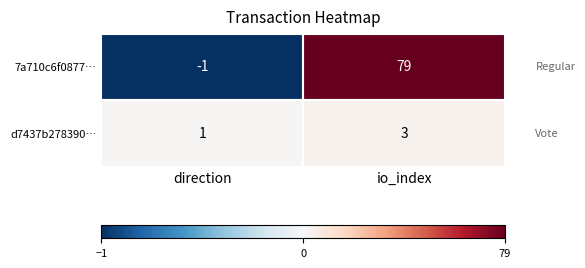

Which series has the widest spread of values?

7a710c6f0877…